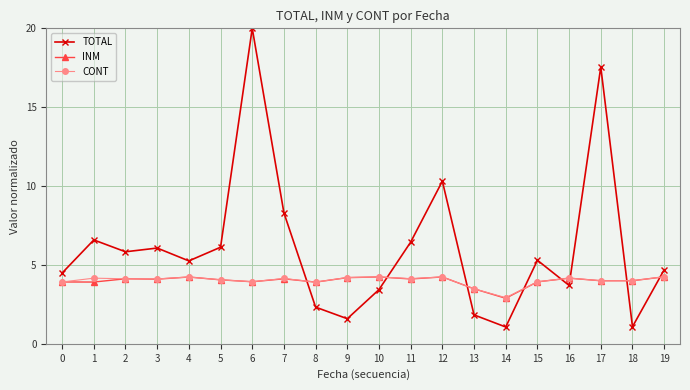

Which label corresponds to the largest value in the chart?

6